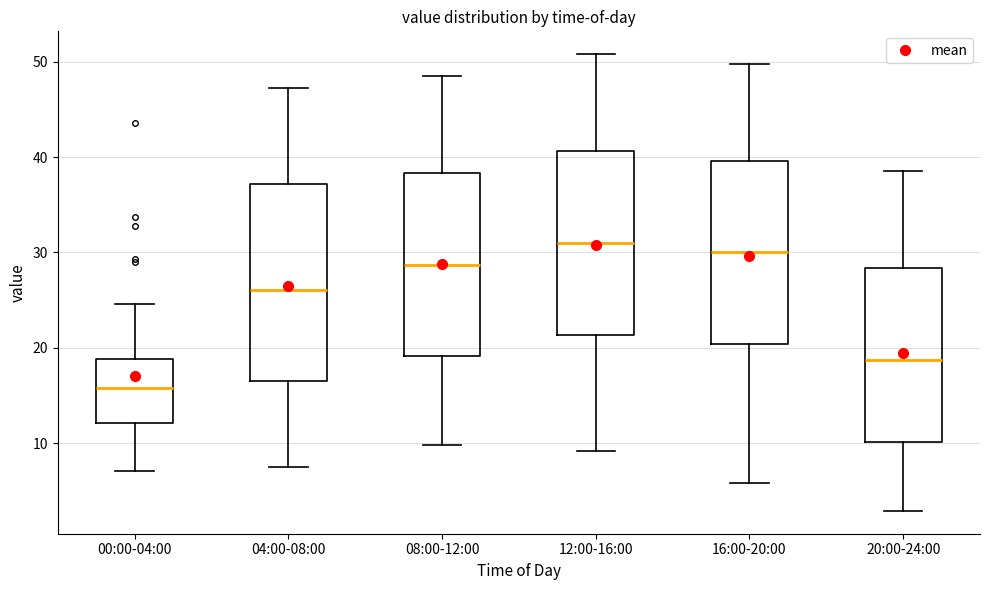

Reading left to right, read every box against the y-axis: the position of its median line, the range the box covers, and the ends of its whiskers. The values are not printed on the chart, so give them approximately, as read against the axis.

00:00-04:00: median 16, box 12 to 19, whiskers 7 to 25
04:00-08:00: median 26, box 17 to 37, whiskers 8 to 47
08:00-12:00: median 29, box 19 to 38, whiskers 10 to 49
12:00-16:00: median 31, box 21 to 41, whiskers 9 to 51
16:00-20:00: median 30, box 20 to 40, whiskers 6 to 50
20:00-24:00: median 19, box 10 to 28, whiskers 3 to 39